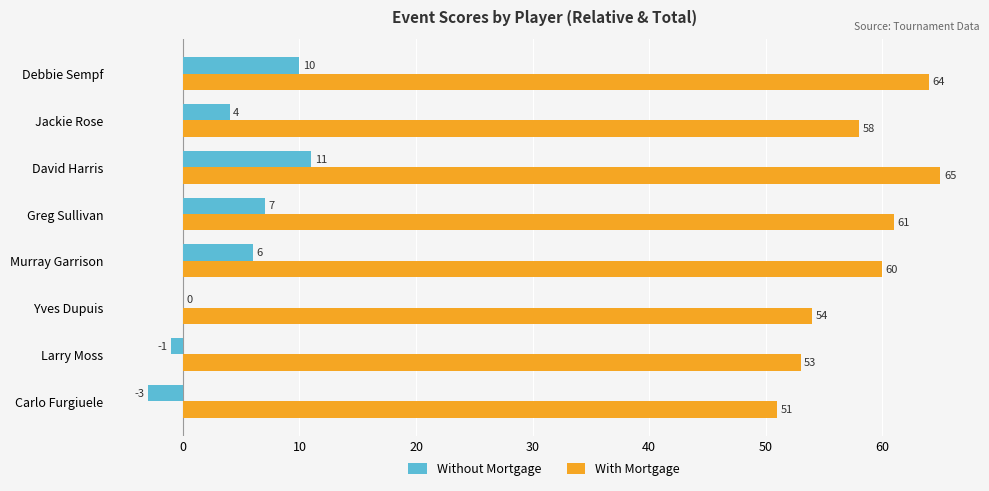

What is the sum of the With Mortgage values at Carlo Furgiuele and Larry Moss?

104